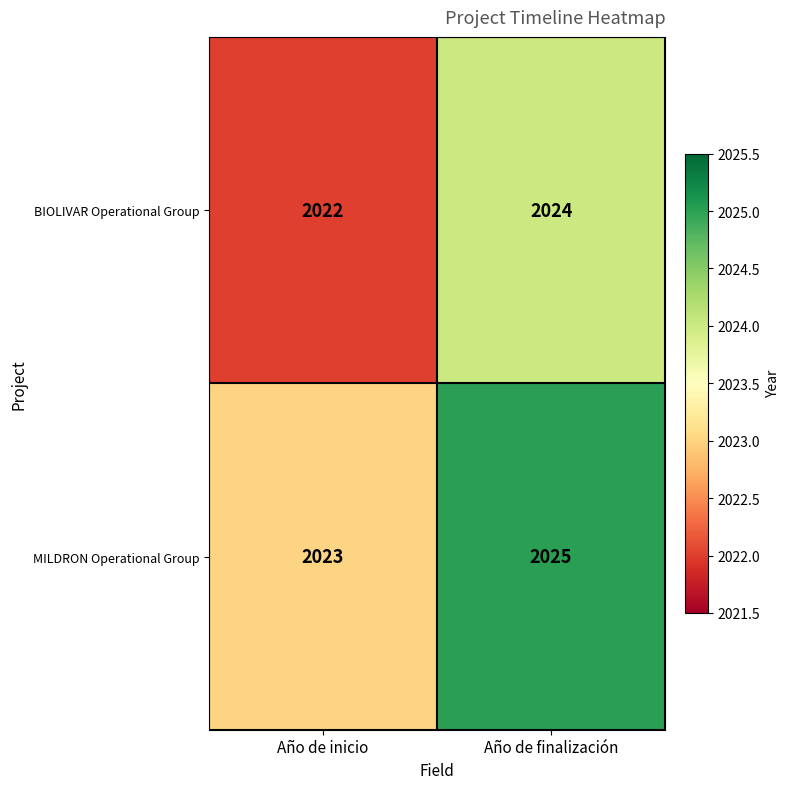

Which series has the largest total across all categories?

MILDRON Operational Group